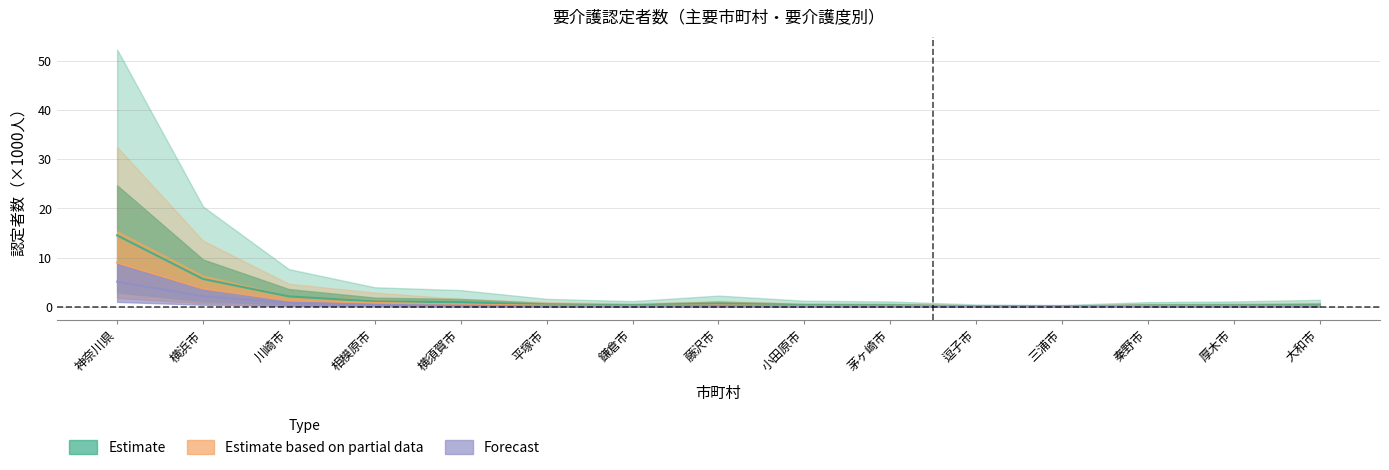

The value of 要介護１(計) at 厚木市 is 0.3. True or false?

True